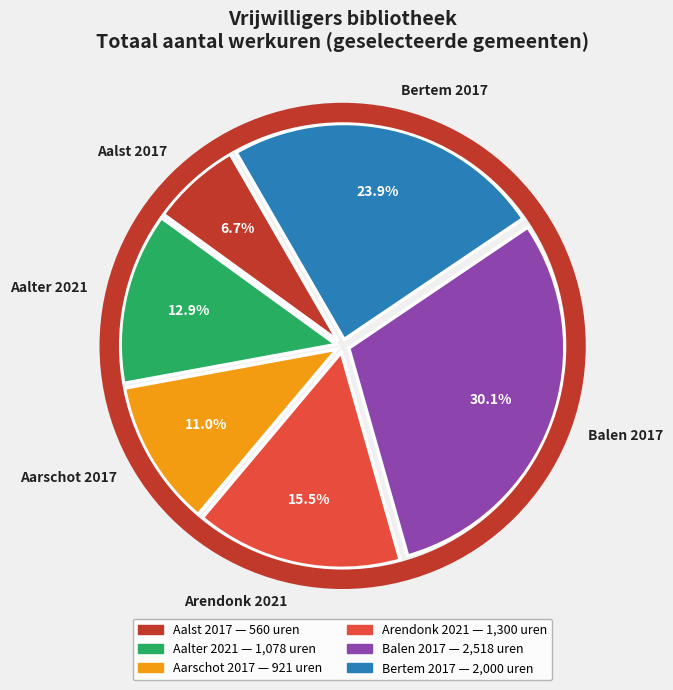

To the nearest percent, what is the difference between the largest and smallest slice percentages?

23%